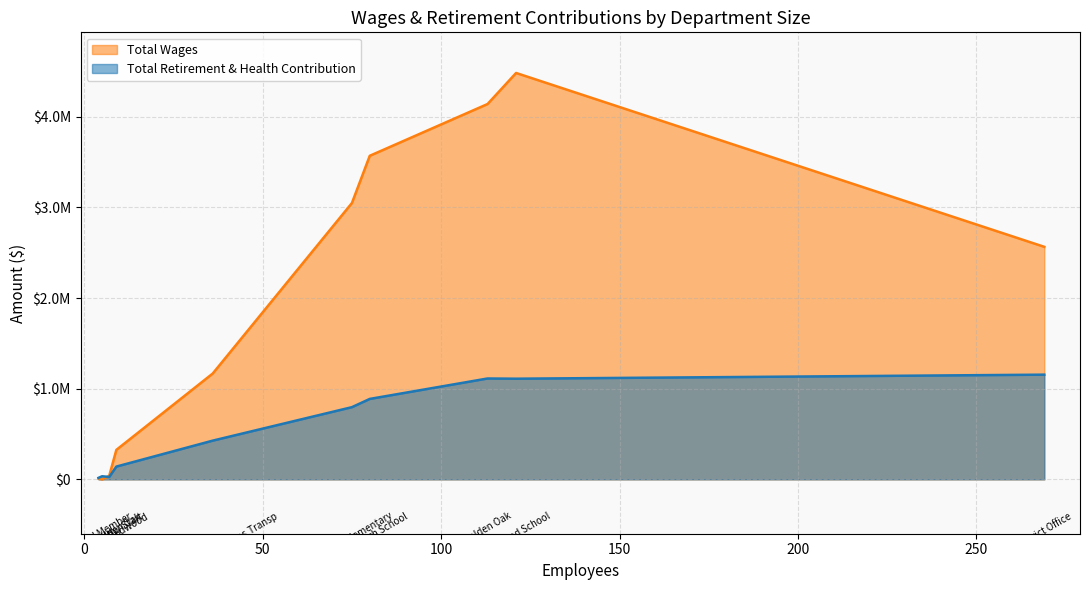

What is the label of the 2nd point from the left?

Golden Oak